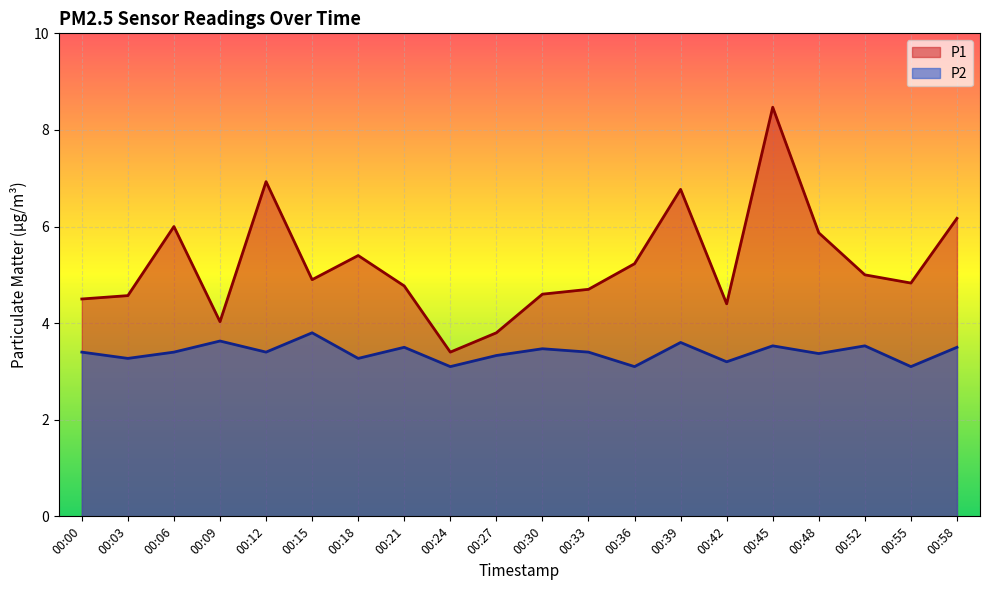

Which series has the widest spread of values?

P1